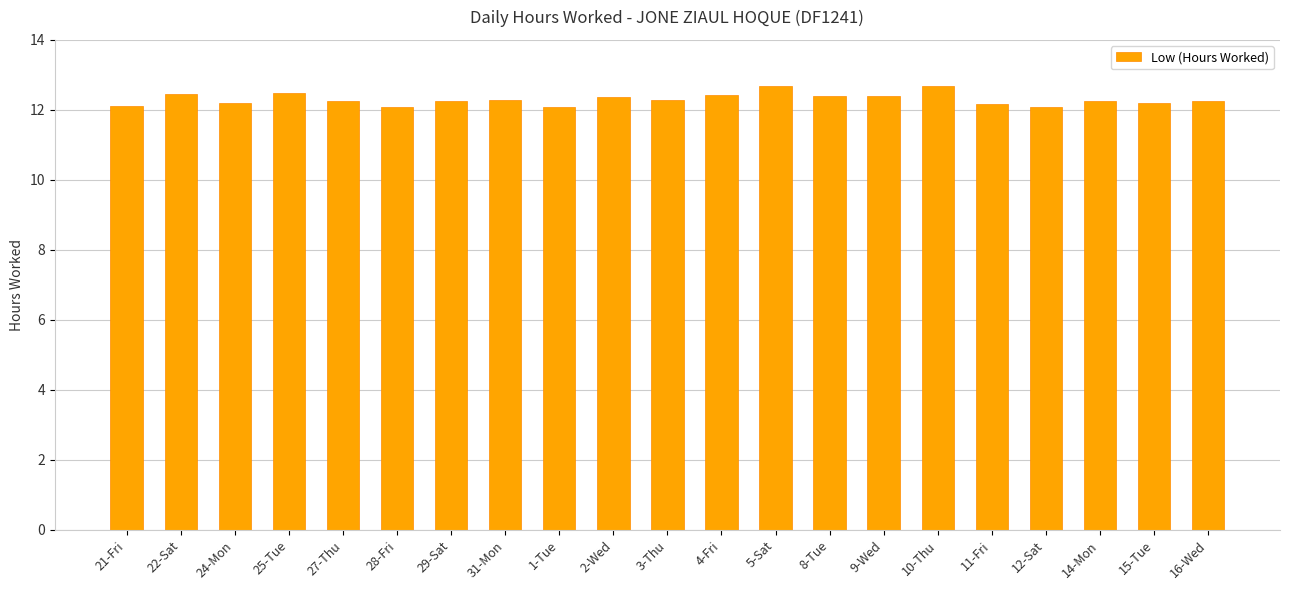

What is the greatest value displayed?

12.7